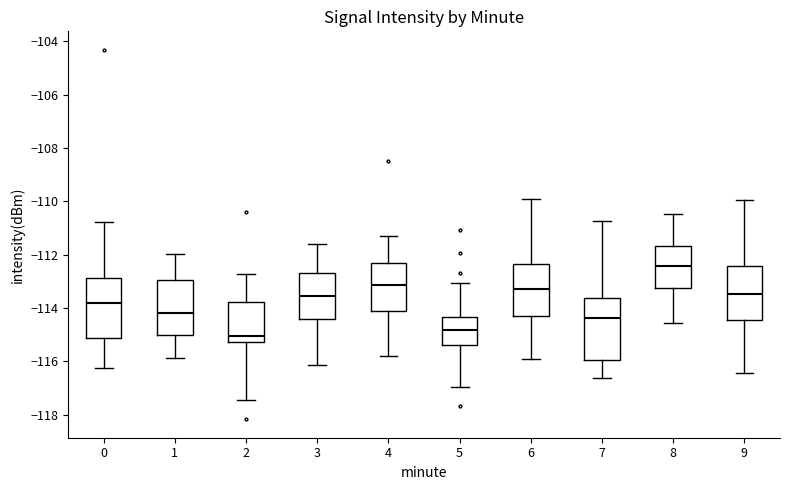

Which box's median line is the lowest?

2